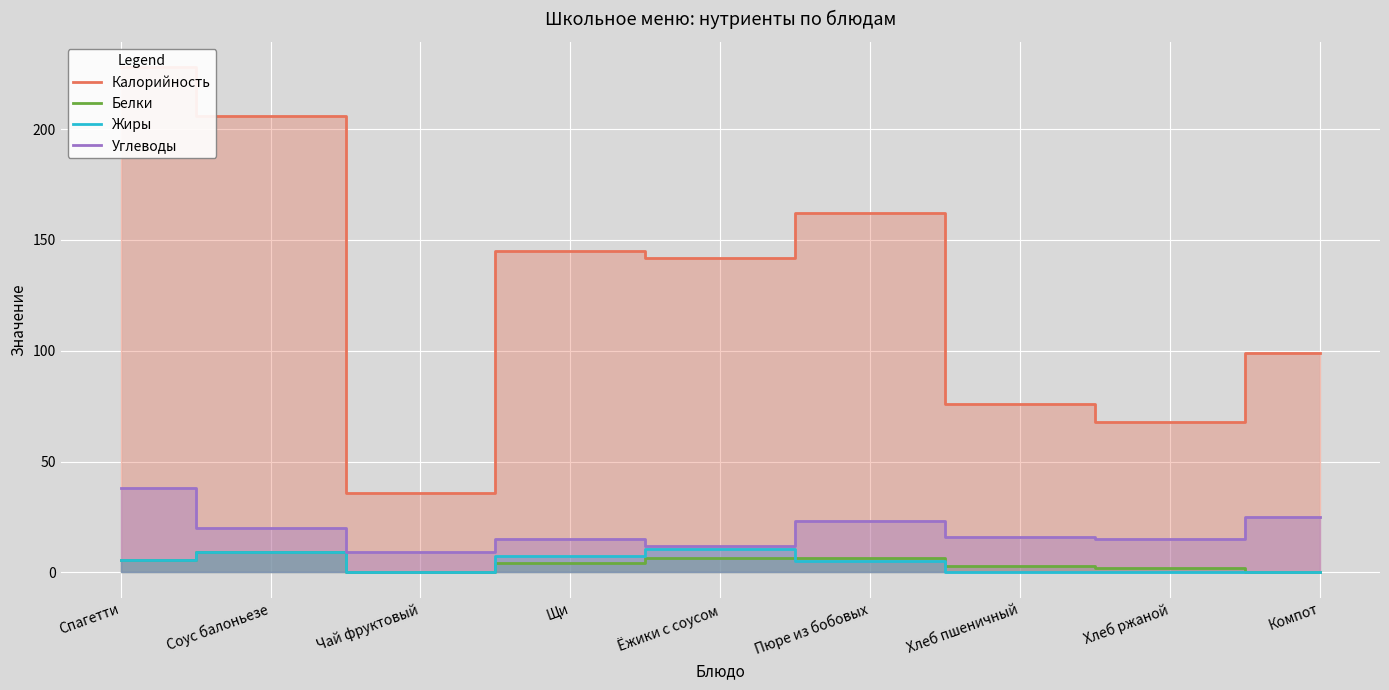

True or false: Белки and Калорийность cross at least once.

False